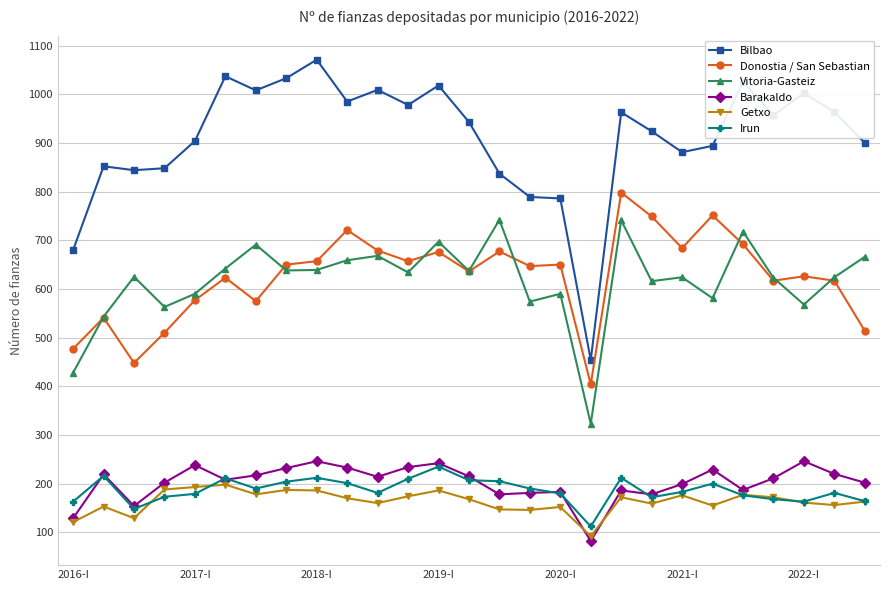

What is the value of the Vitoria-Gasteiz point at the 2nd from the left?

543